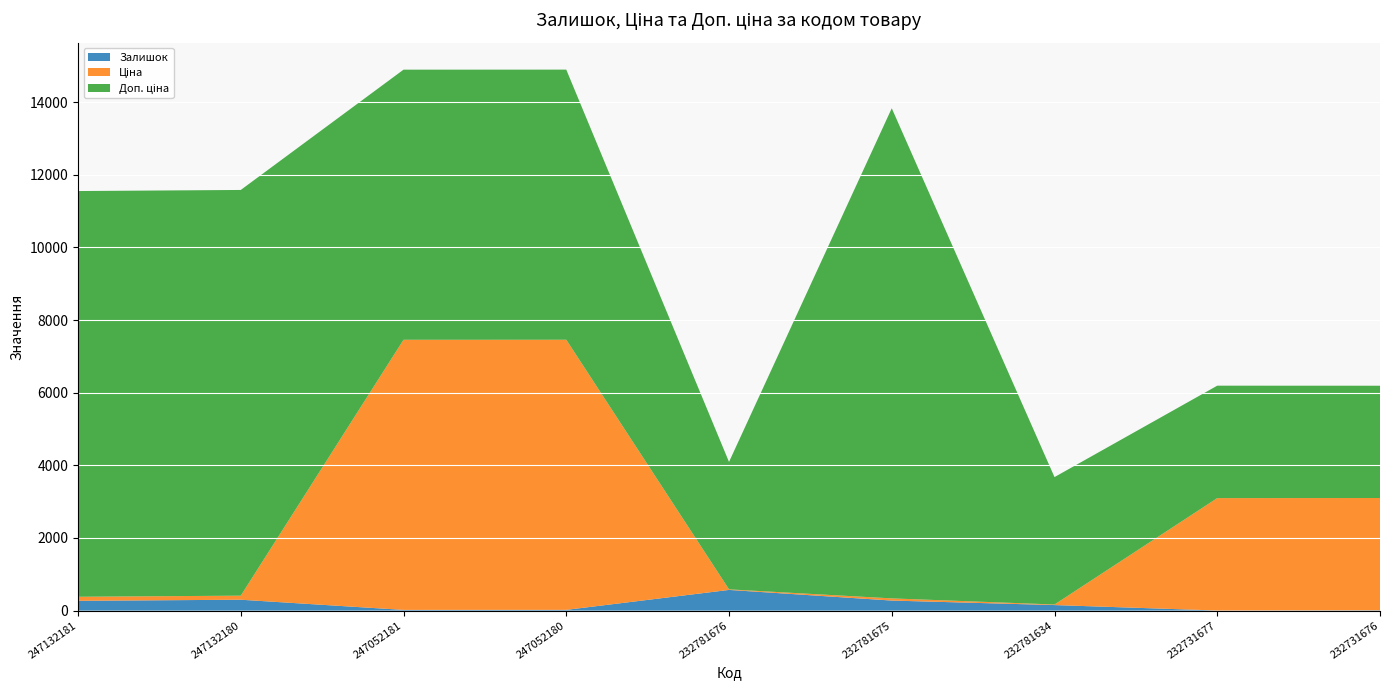

Reading left to right, list all the values displayed in this chart.

Залишок: 247132181=270.0	247132180=300.0	247052181=20.0	247052180=21.0	232781676=570.0	232781675=277.0	232781634=153.0	232731677=3.0	232731676=9.0
Ціна: 247132181=111.7	247132180=111.7	247052181=7436.2	247052180=7436.2	232781676=15.6	232781675=60.0	232781634=15.6	232731677=3094.7	232731676=3091.2
Доп. ціна: 247132181=11169.0	247132180=11169.0	247052181=7436.2	247052180=7436.2	232781676=3508.0	232781675=13493.2	232781634=3508.0	232731677=3095.0	232731676=3091.0